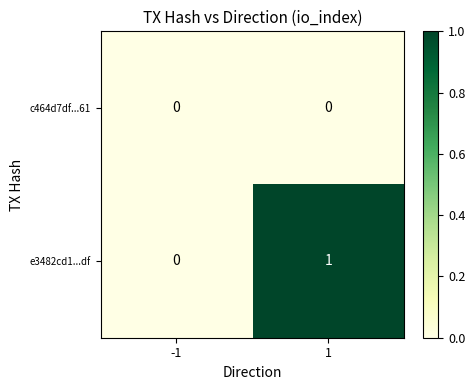

Which series has the largest total across all categories?

e3482cd1...df